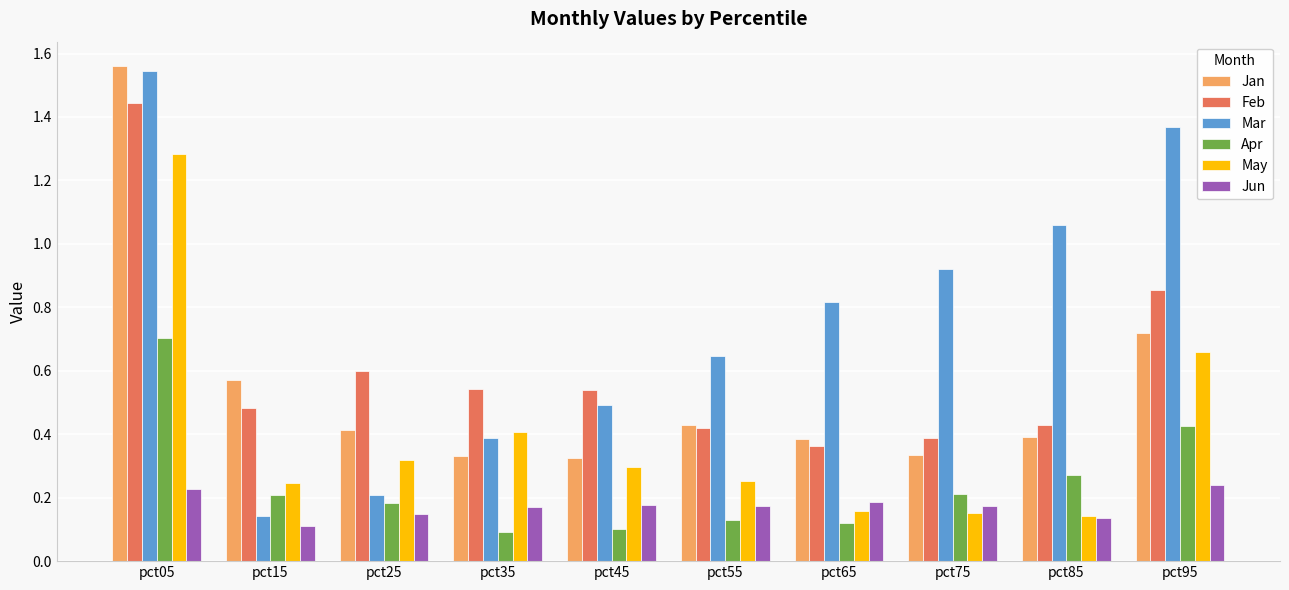

How many groups of bars are there?

10